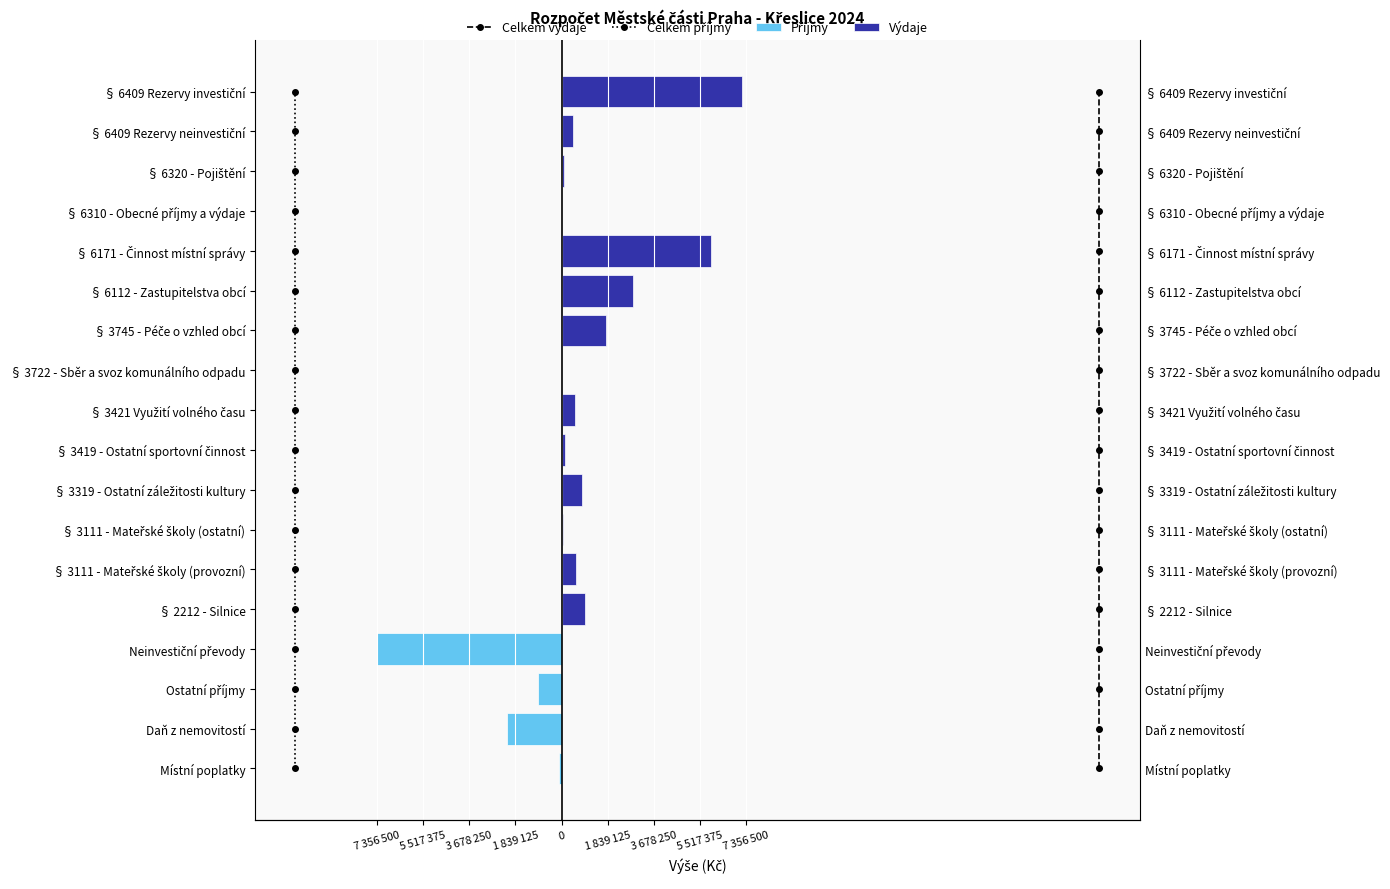

How many values in Celkem příjmy are above zero?

17